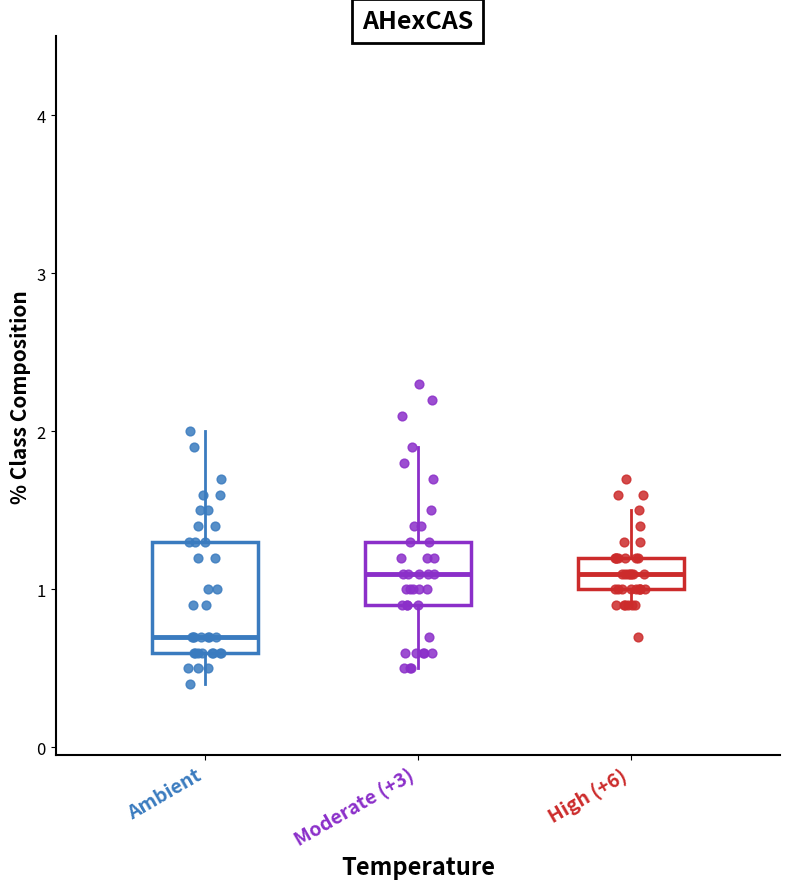

Where is the lower edge of the box for High (+6) on the y-axis? The values are not printed on the chart, so give them approximately, as read against the axis.

1.0